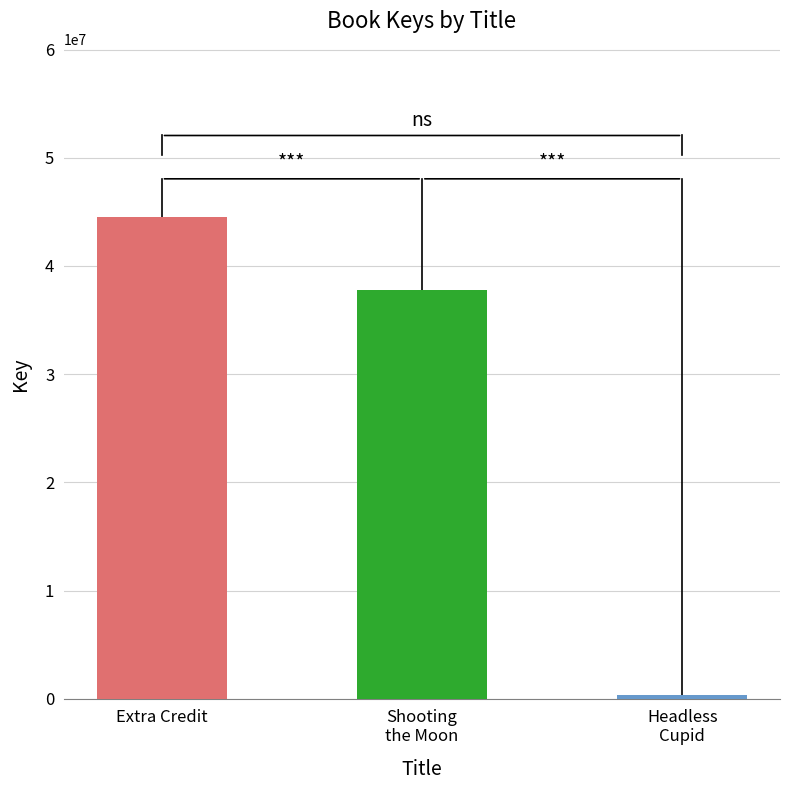

What is the smallest value displayed?

329944